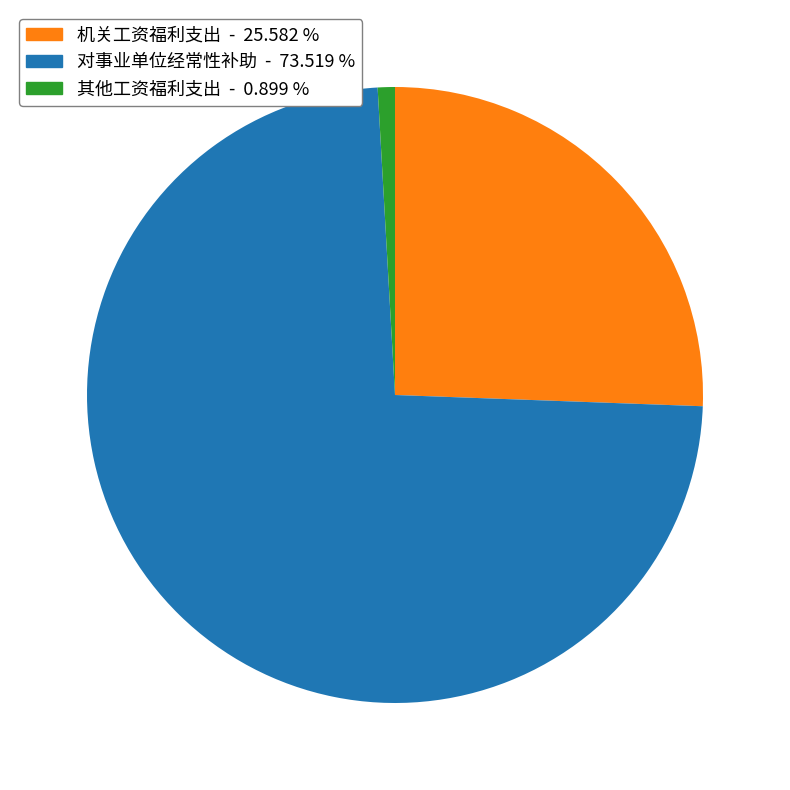

Is the sum of 机关工资福利支出 and 对事业单位经常性补助 greater than half?

Yes